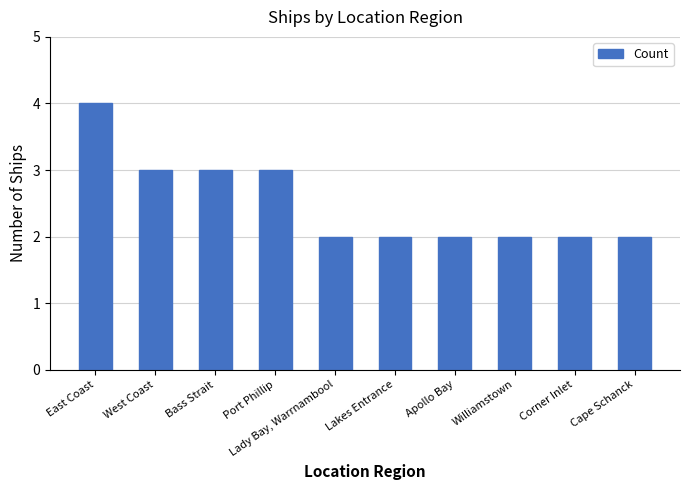

Reading left to right, extract all data points from this chart.

East Coast=4	West Coast=3	Bass Strait=3	Port Phillip=3	Lady Bay, Warrnambool=2	Lakes Entrance=2	Apollo Bay=2	Williamstown=2	Corner Inlet=2	Cape Schanck=2